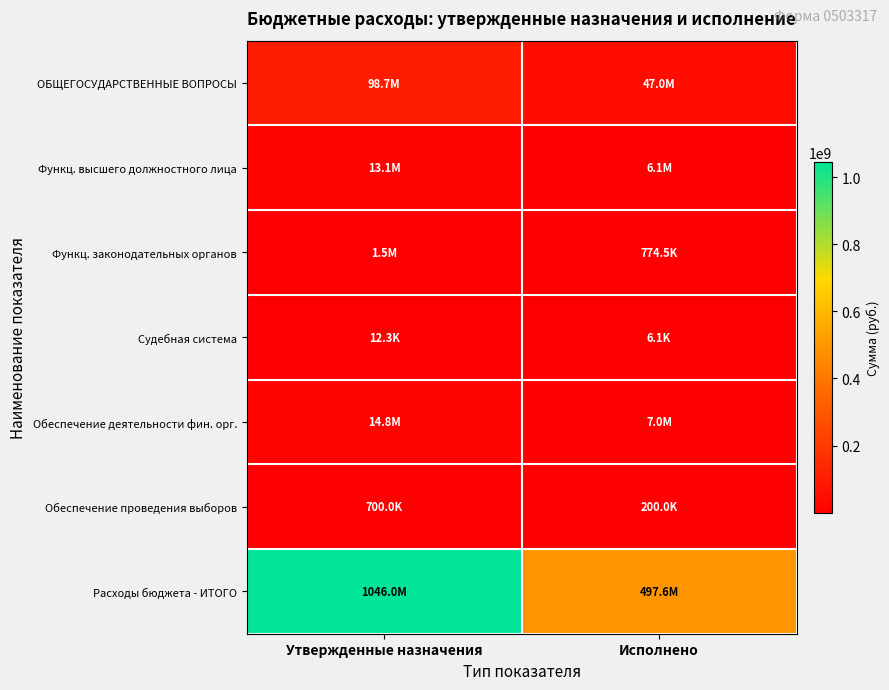

What is the difference between the highest and lowest values at Утвержденные назначения?

1046026583.6